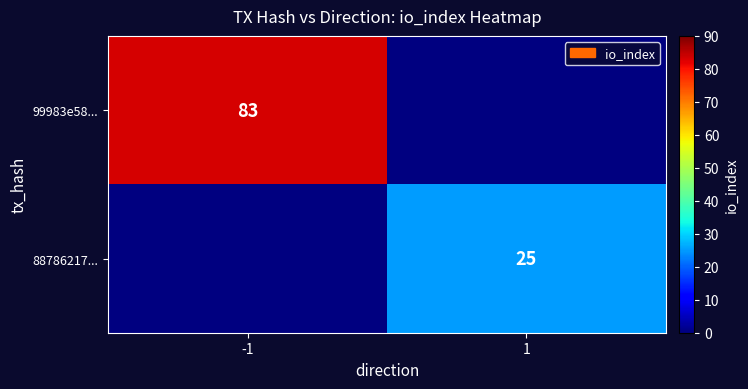

The 99983e58... series shows 123 at -1. True or false?

False